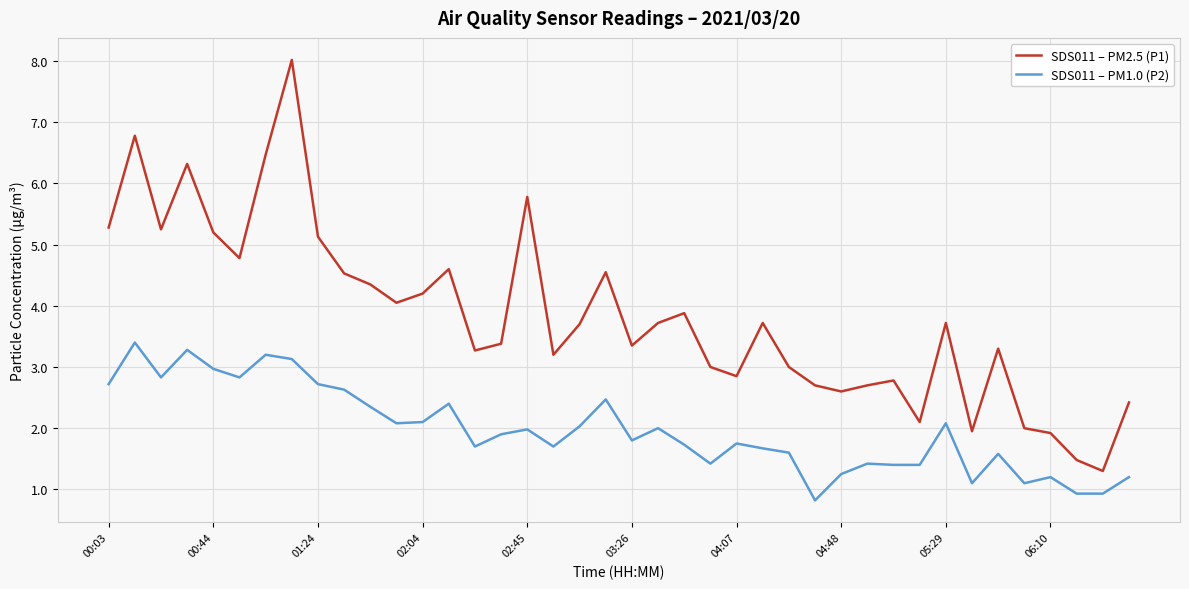

List the series in order of their overall mean, highest first.

SDS011 – PM2.5 (P1), SDS011 – PM1.0 (P2)